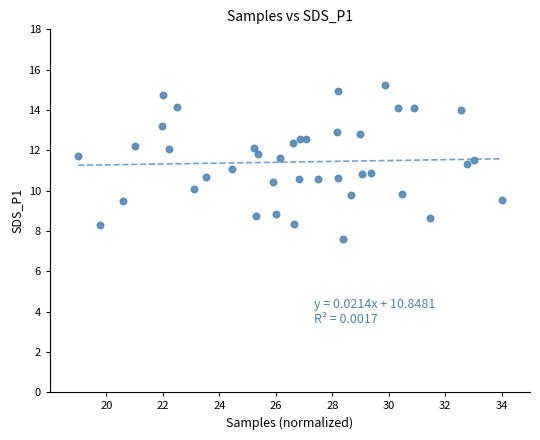

What is the range of X values (max minus min)?

15.0